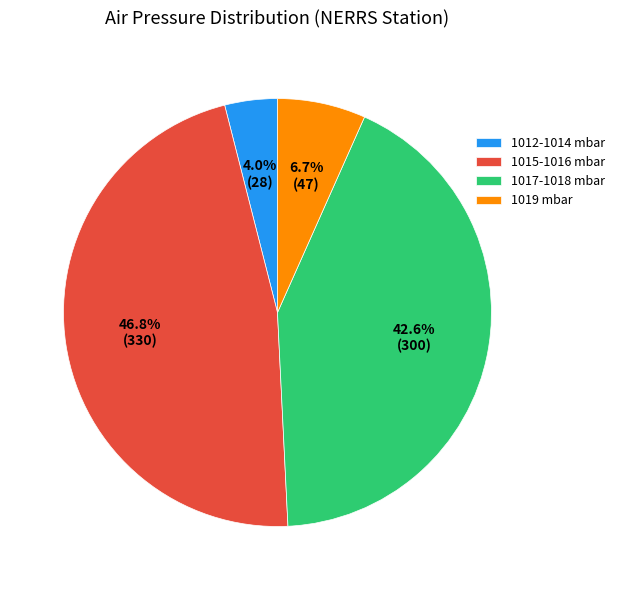

Does any single category account for the majority?

No